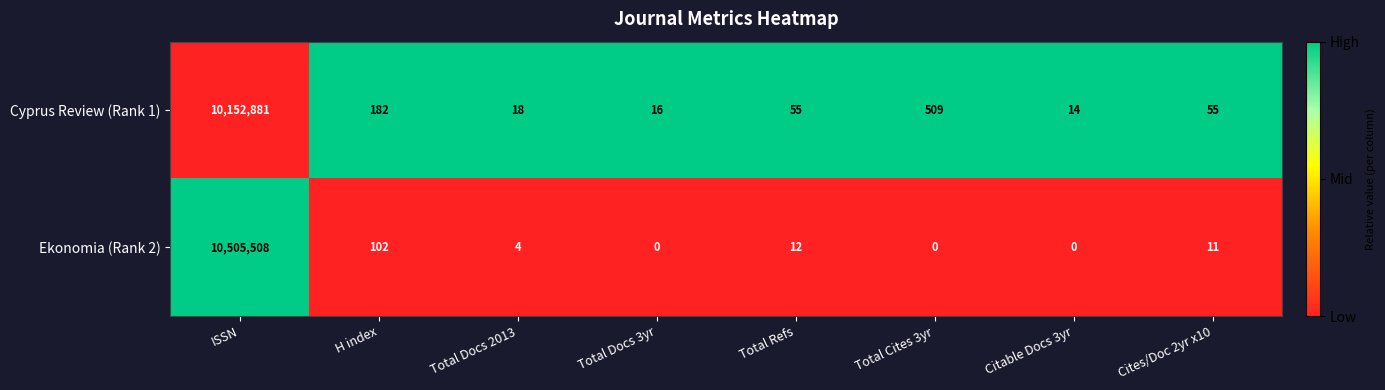

Which category has the highest value across all series?

ISSN